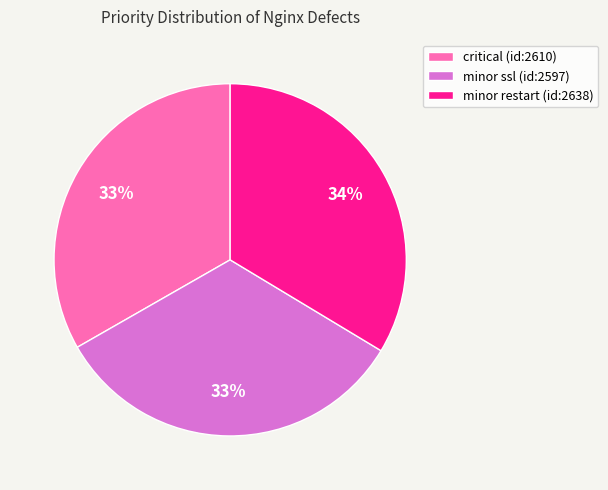

To the nearest percent, what percentage of the pie is critical (id:2610)?

33%